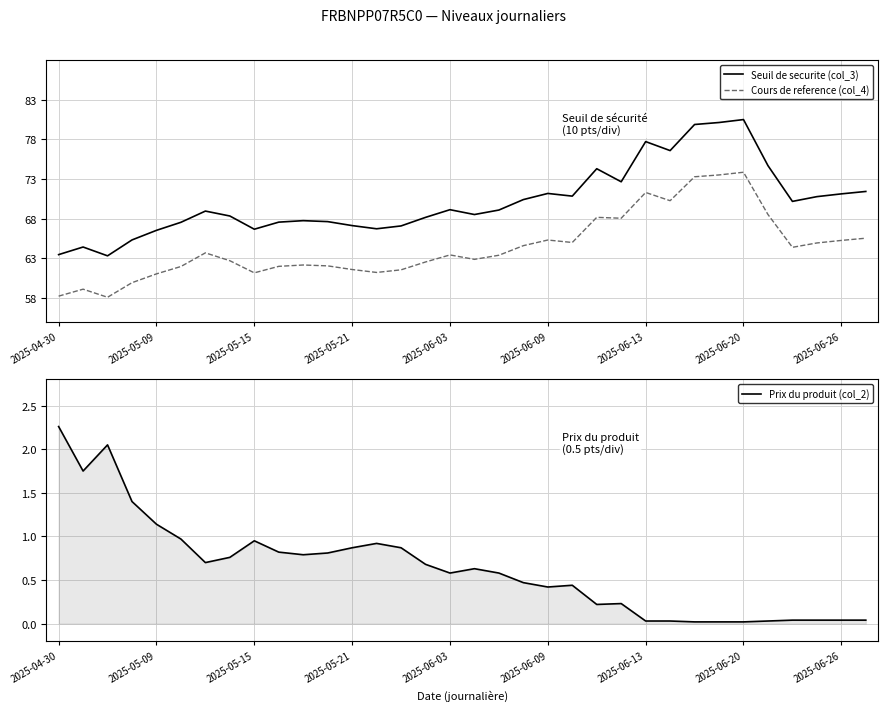

Rank the series at 17 from lowest to highest value.

Prix du produit (col_2), Cours de reference (col_4), Seuil de securite (col_3)